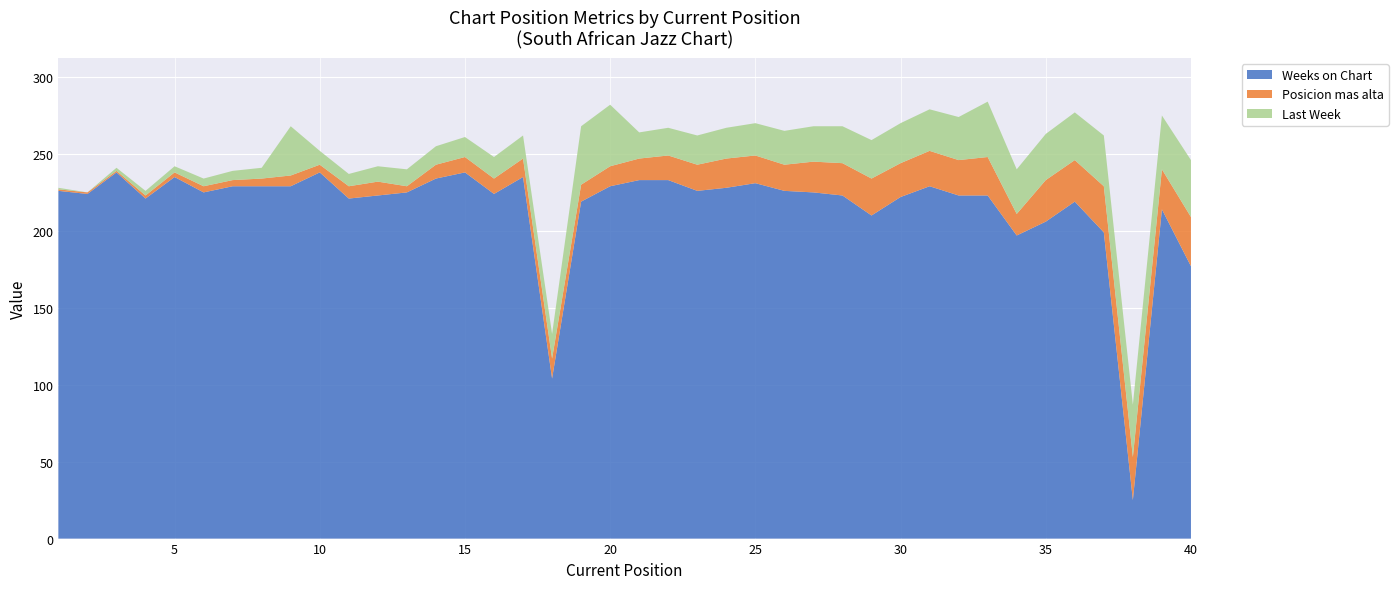

Reading left to right, what are all the values shown in this chart?

Last Week: 1	0	2	3	4	5	6	7	32	9	8	10	11	12	13	14	15	16	38	40	17	18	19	20	21	22	23	24	25	26	27	28	36	29	30	31	33	34	35	37
Posicion mas alta: 1	1	1	2	3	4	4	5	7	5	8	9	4	9	10	10	12	13	11	13	14	16	17	19	18	17	20	21	24	22	23	23	25	14	27	27	30	28	26	32
Weeks on Chart: 226	224	238	221	235	225	229	229	229	238	221	223	225	234	238	224	235	104	219	229	233	233	226	228	231	226	225	223	210	222	229	223	223	197	206	219	199	25	214	177